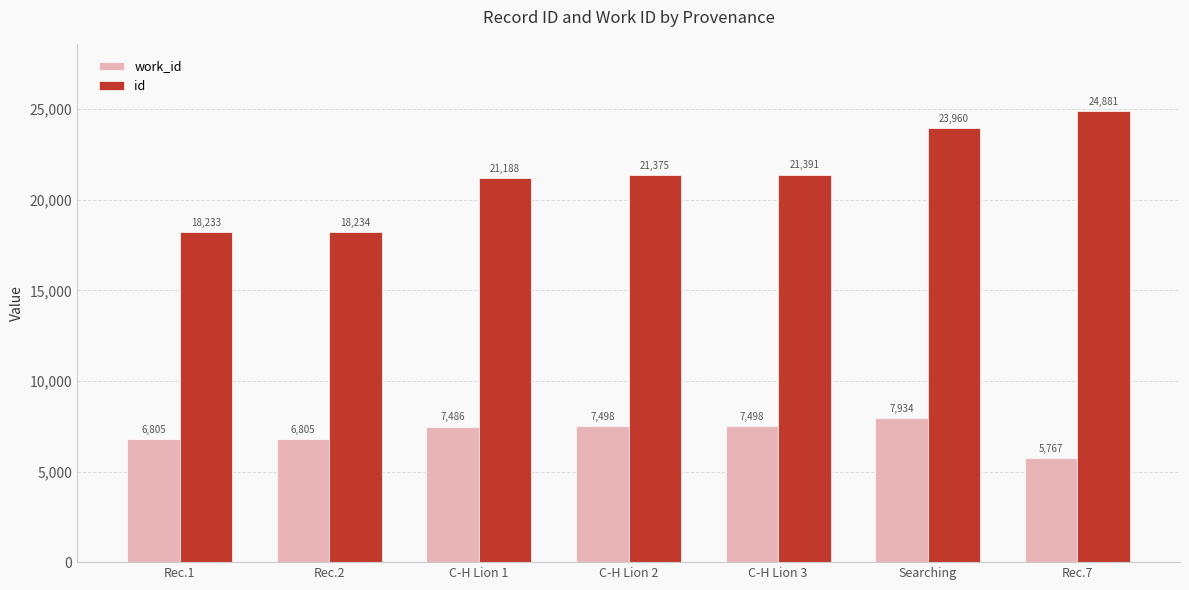

What is the value of the id bar at the 5th from the left?

21391